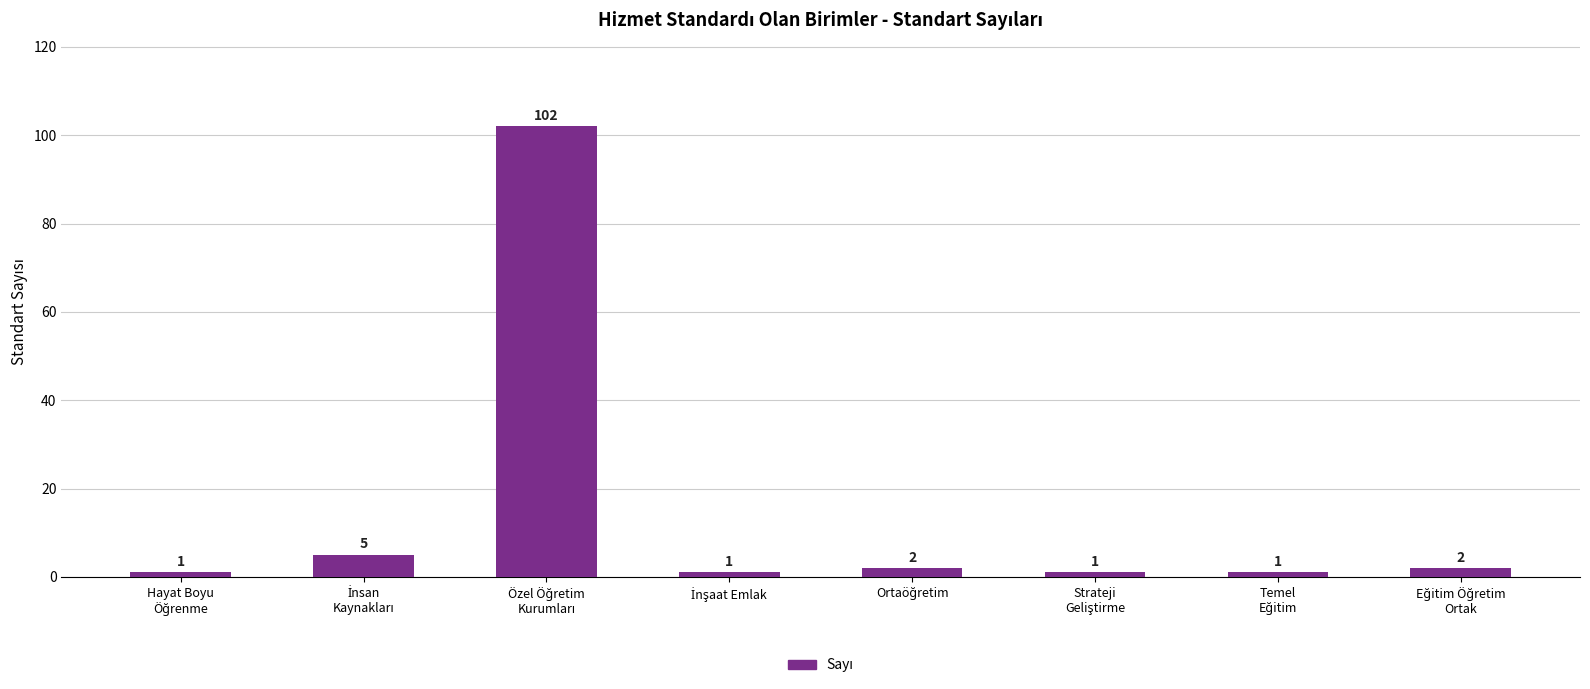

What is the value of the 1st bar from the left?

1